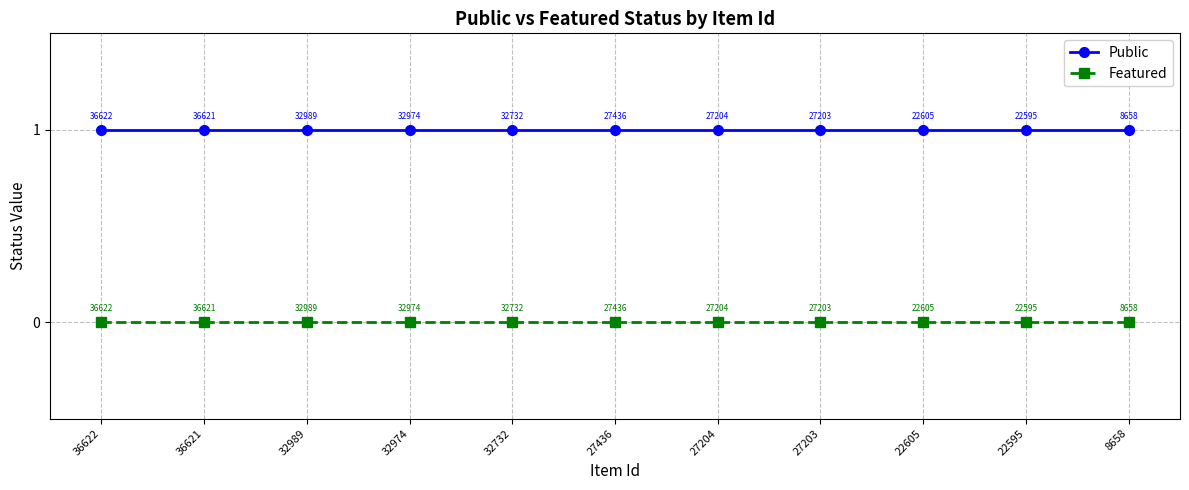

At how many categories does at least one series exceed 0?

11